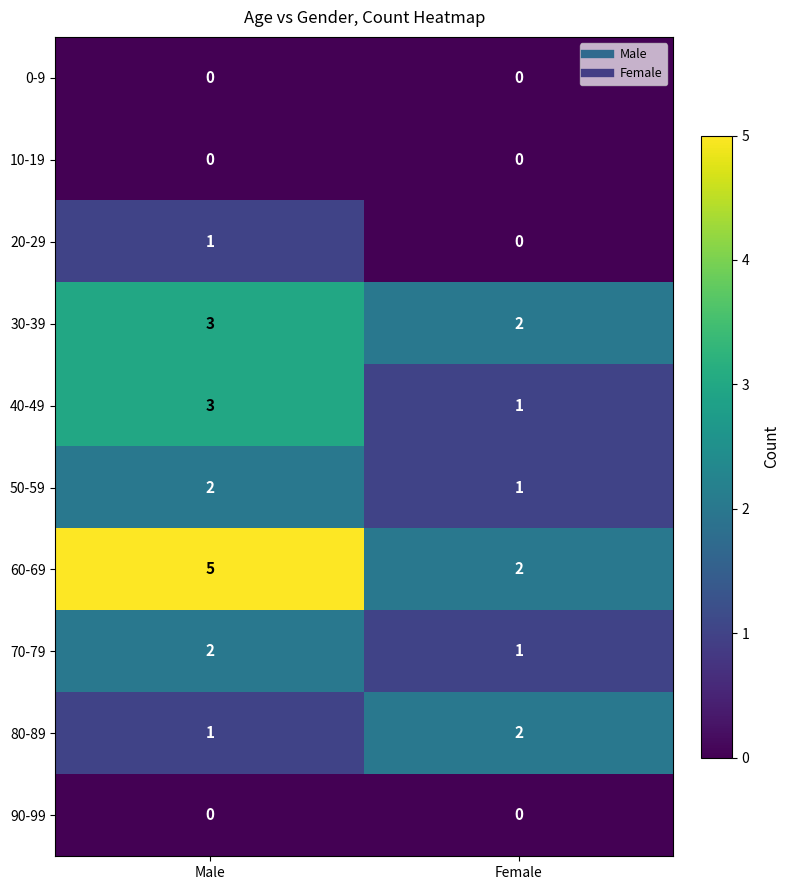

Which series has the largest total across all categories?

60-69